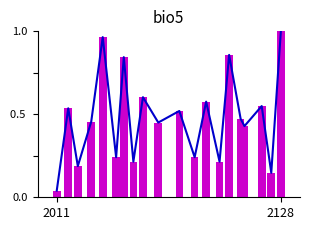

At which label is the value closest to 0?

2011